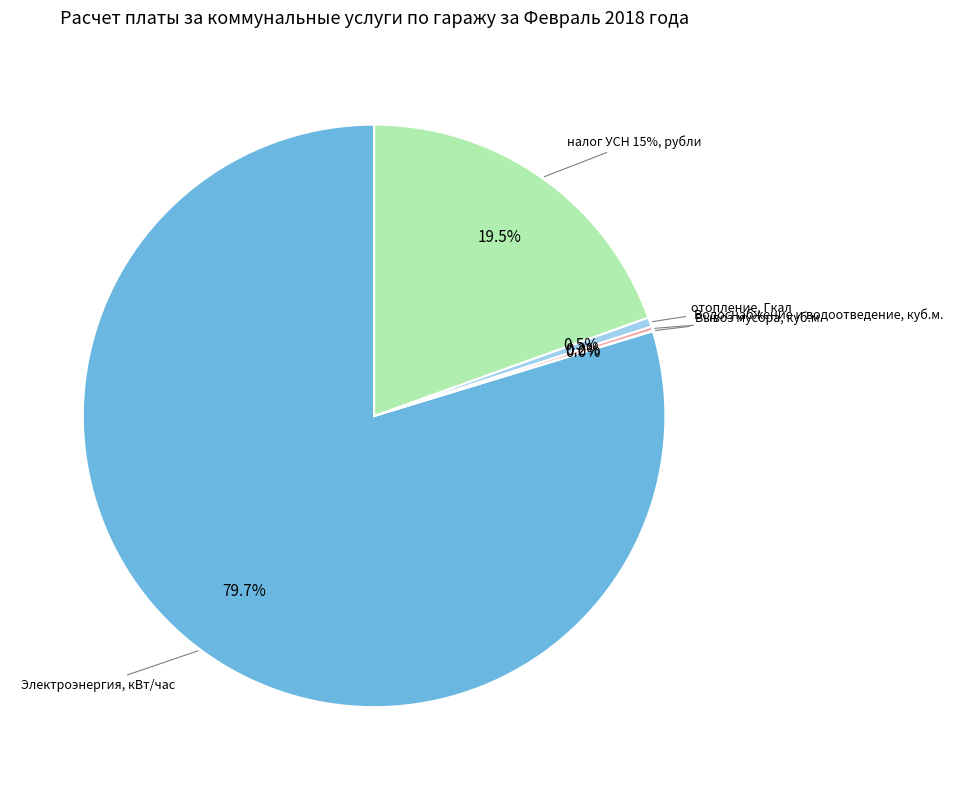

What percentage is the отопление, Гкал slice, to the nearest percent?

1%